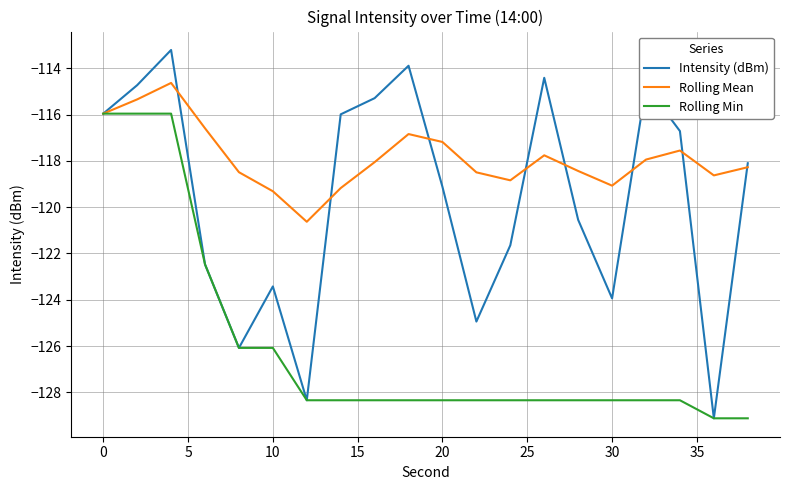

Which series has the widest spread of values?

Intensity (dBm)